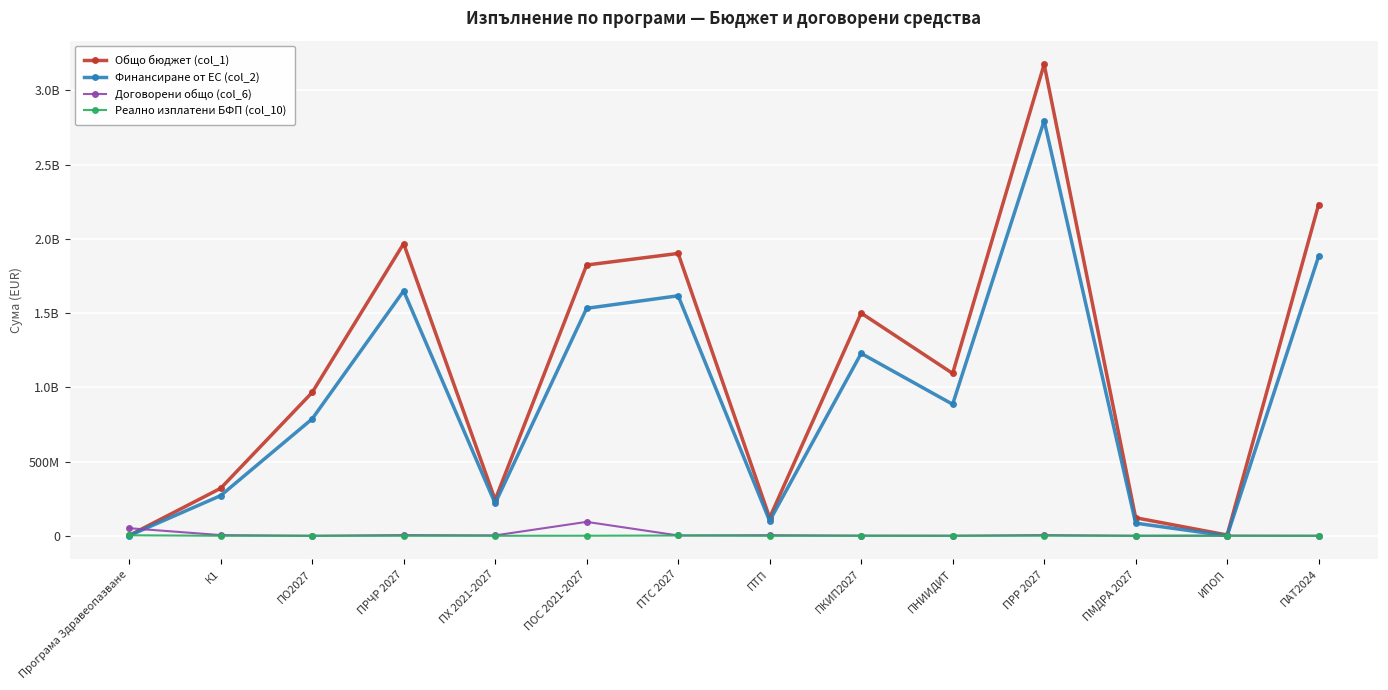

Reading left to right, list all the values displayed in this chart.

Общо бюджет (col_1): Програма Здравеопазване=2067568.5	К1=319625584.6	ПО2027=964919788.0	ПРЧР 2027=1967481886.5	ПХ 2021-2027=242075000.9	ПОС 2021-2027=1823206271.0	ПТС 2027=1901163532.0	ПТП=121480340.0	ПКИП2027=1499593382.0	ПНИИДИТ=1093446113.0	ПРР 2027=3175060538.0	ПМДРА 2027=121347707.2	ИПОП=5112918.8	ПАТ2024=2230654202.0
Финансиране от ЕС (col_2): Програма Здравеопазване=1044441.8	К1=270331378.5	ПО2027=786795000.0	ПРЧР 2027=1648922418.2	ПХ 2021-2027=217867500.0	ПОС 2021-2027=1531590093.0	ПТС 2027=1615989000.0	ПТП=100279500.0	ПКИП2027=1228150000.0	ПНИИДИТ=885510000.0	ПРР 2027=2794508480.0	ПМДРА 2027=84943395.0	ИПОП=0.0	ПАТ2024=1882046954.0
Договорени общо (col_6): Програма Здравеопазване=51124094.4	К1=4661779.9	ПО2027=0.0	ПРЧР 2027=4875168.1	ПХ 2021-2027=2578956.2	ПОС 2021-2027=93721591.3	ПТС 2027=2169281.1	ПТП=4154181.4	ПКИП2027=1037922.5	ПНИИДИТ=490840.2	ПРР 2027=4763024.4	ПМДРА 2027=0.0	ИПОП=1233338.3	ПАТ2024=173529.4
Реално изплатени БФП (col_10): Програма Здравеопазване=3450726.6	К1=81015.2	ПО2027=0.0	ПРЧР 2027=0.0	ПХ 2021-2027=0.0	ПОС 2021-2027=380427.2	ПТС 2027=1966263.3	ПТП=-288565.0	ПКИП2027=0.0	ПНИИДИТ=0.0	ПРР 2027=554493.1	ПМДРА 2027=0.0	ИПОП=0.0	ПАТ2024=0.0